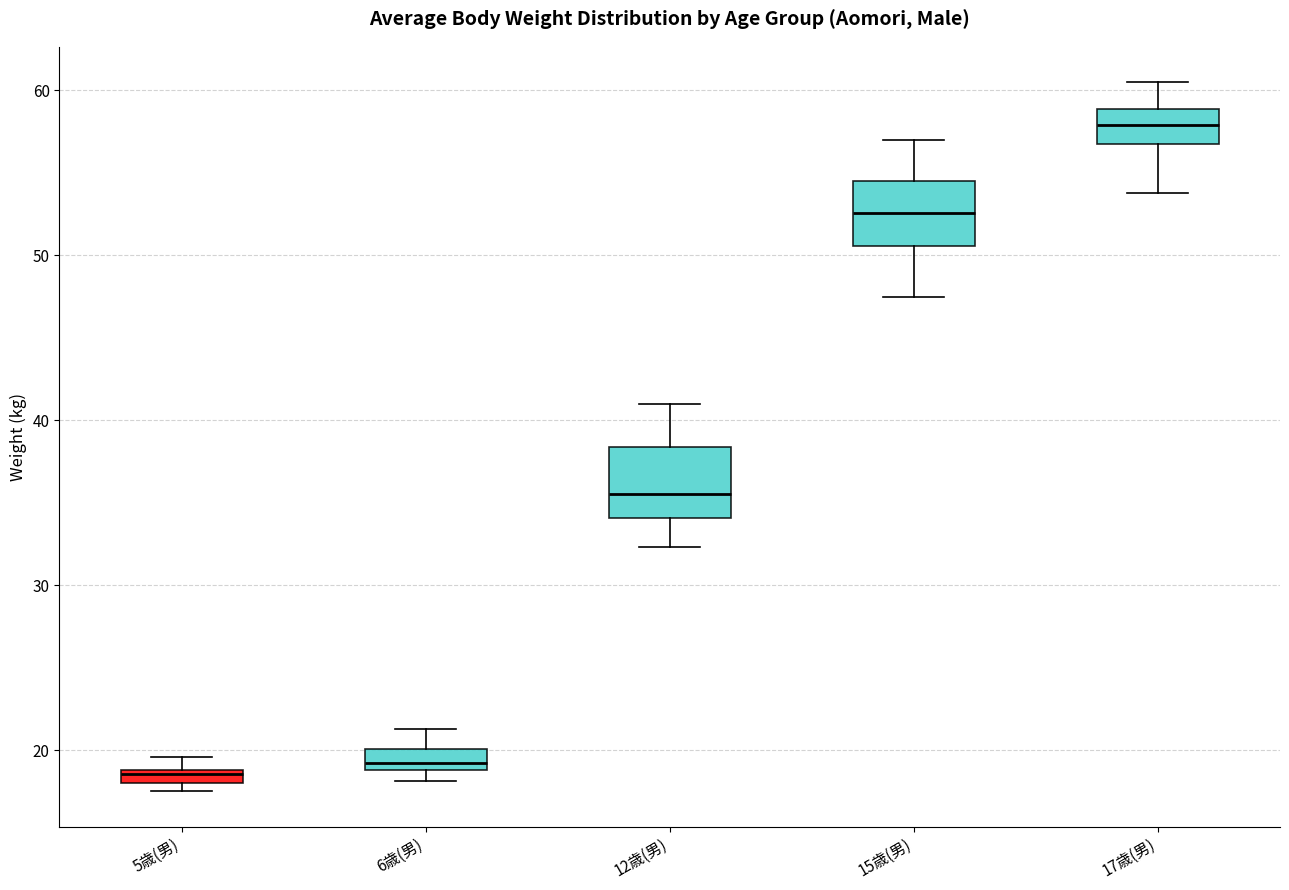

Where is the upper edge of the box for 5歳(男) on the y-axis? The values are not printed on the chart, so give them approximately, as read against the axis.

19